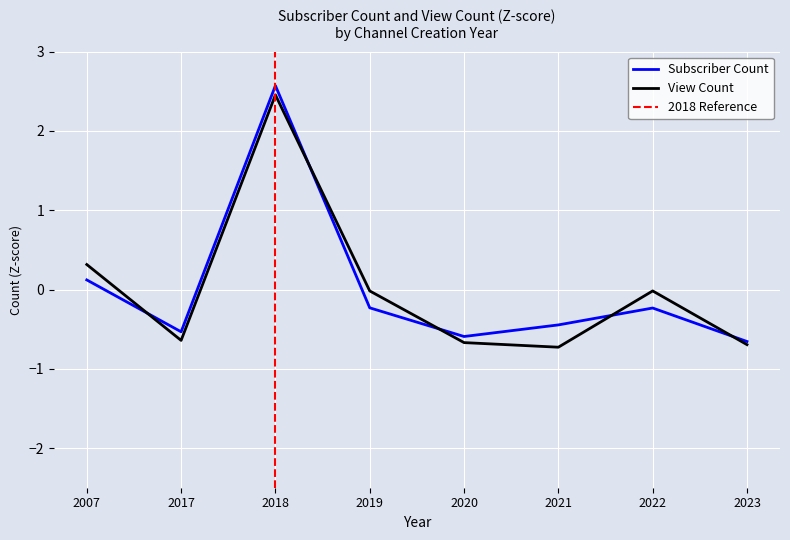

At which category does the chart reach its peak across all series?

2018